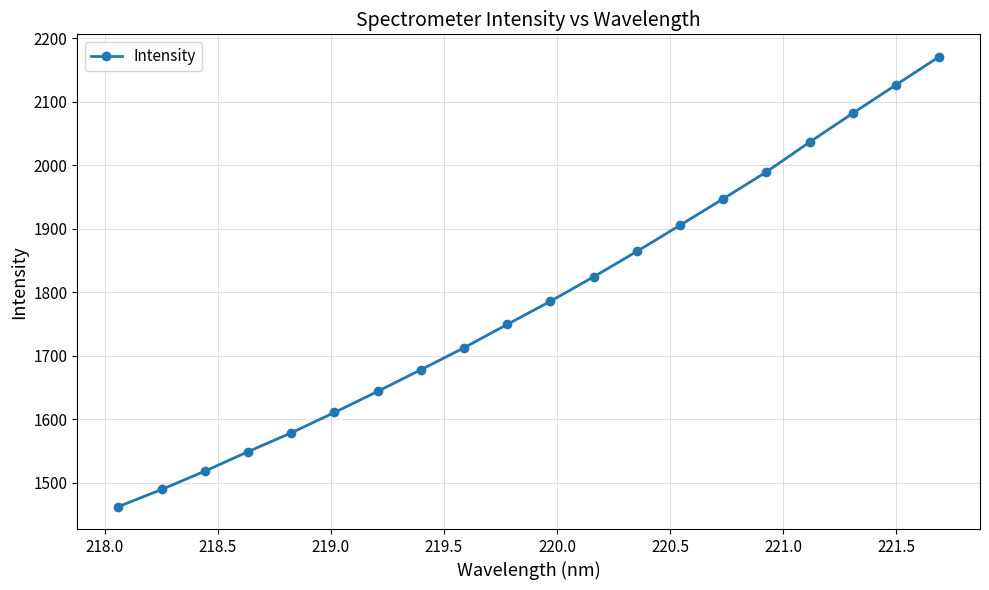

What is the smallest value displayed?

1462.8